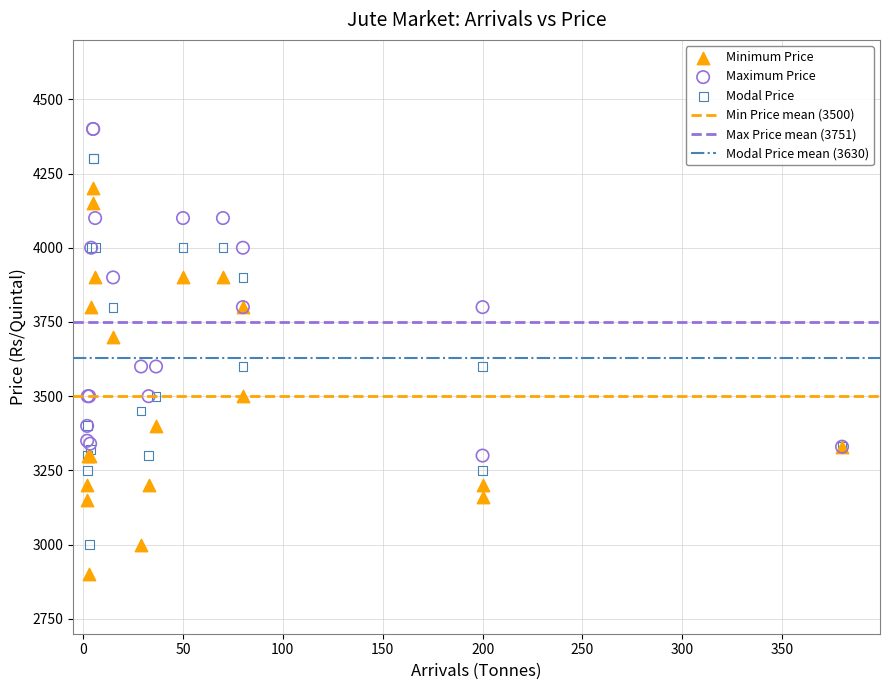

Which series reaches the maximum Y coordinate?

Maximum Price